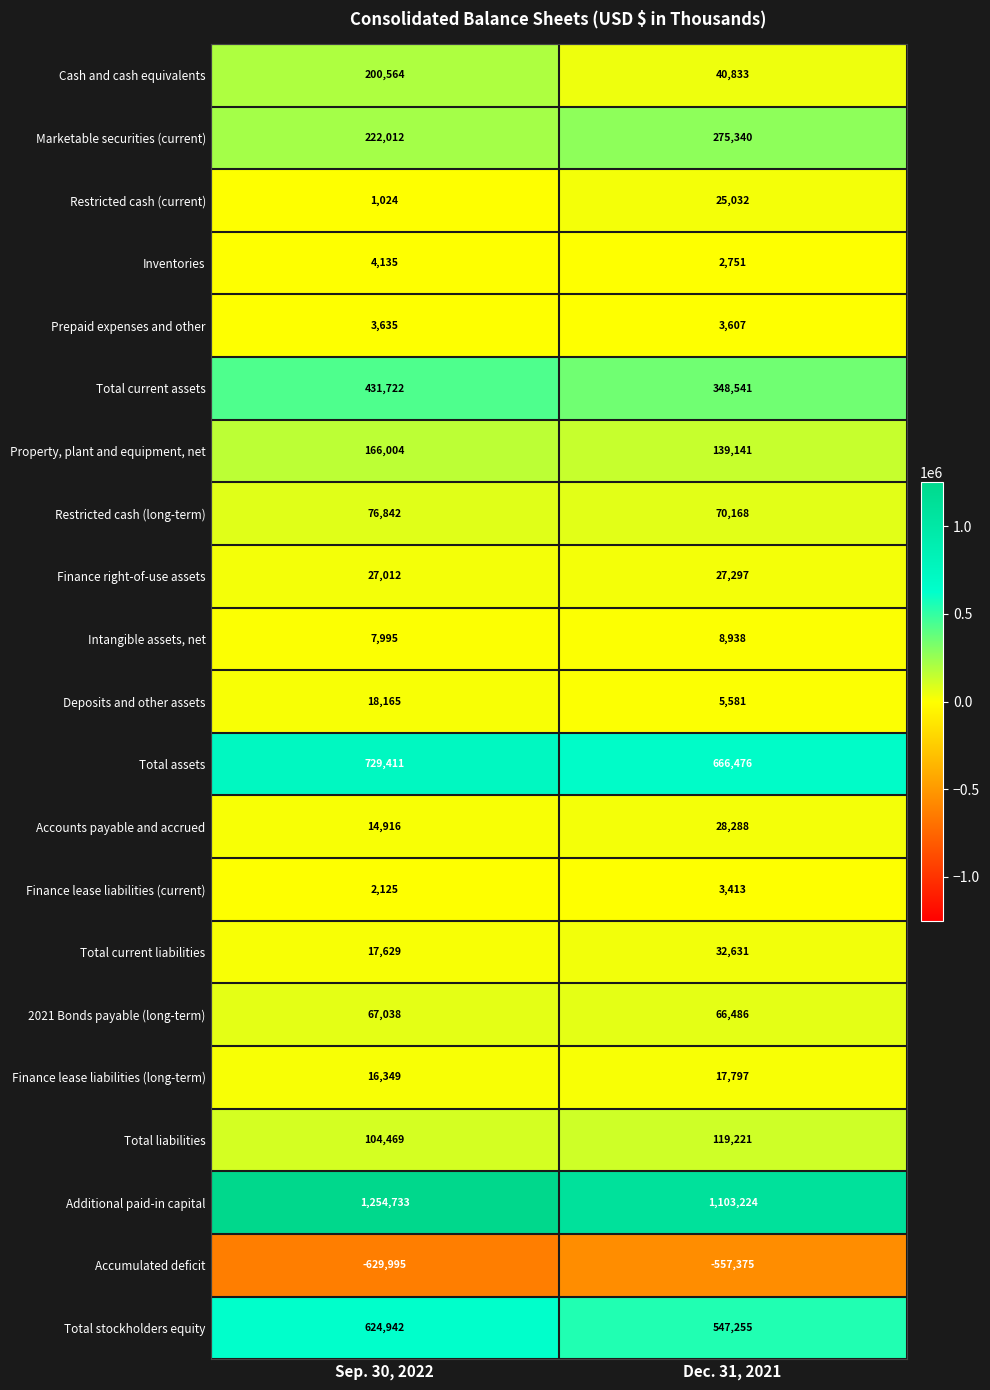

List the series in order of their peak value, lowest first.

Accumulated deficit, Finance lease liabilities (current), Prepaid expenses and other, Inventories, Intangible assets, net, Finance lease liabilities (long-term), Deposits and other assets, Restricted cash (current), Finance right-of-use assets, Accounts payable and accrued, Total current liabilities, 2021 Bonds payable (long-term), Restricted cash (long-term), Total liabilities, Property, plant and equipment, net, Cash and cash equivalents, Marketable securities (current), Total current assets, Total stockholders equity, Total assets, Additional paid-in capital